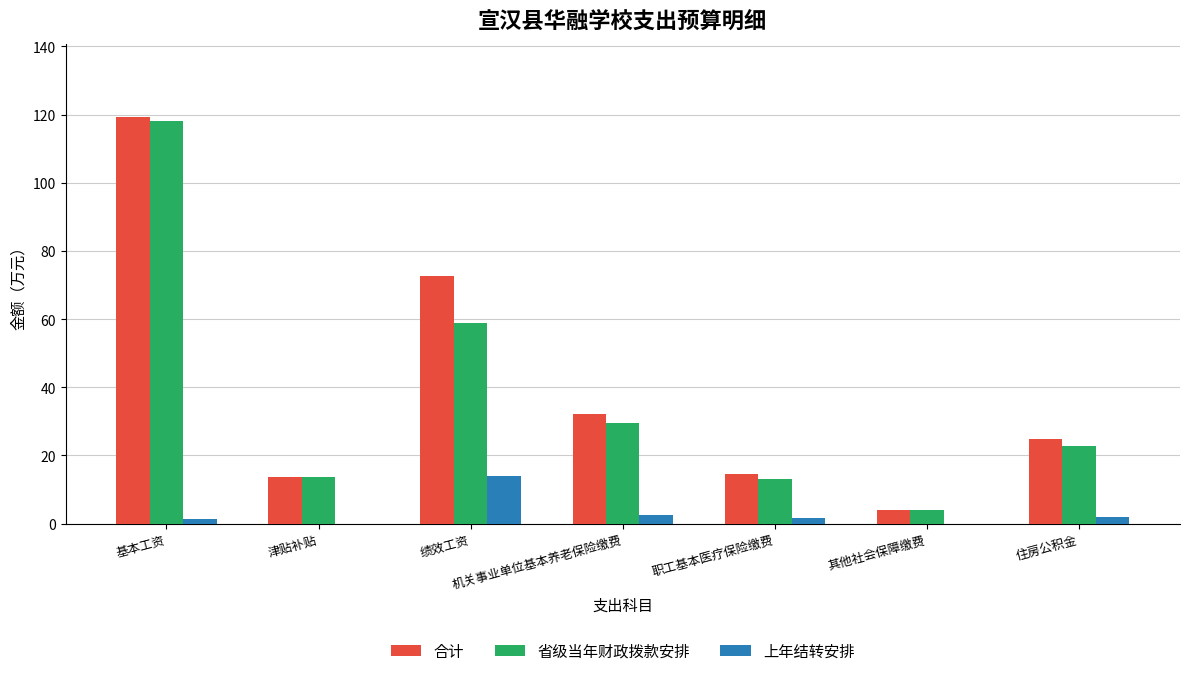

Read the 省级当年财政拨款安排 value at 绩效工资.

58.9